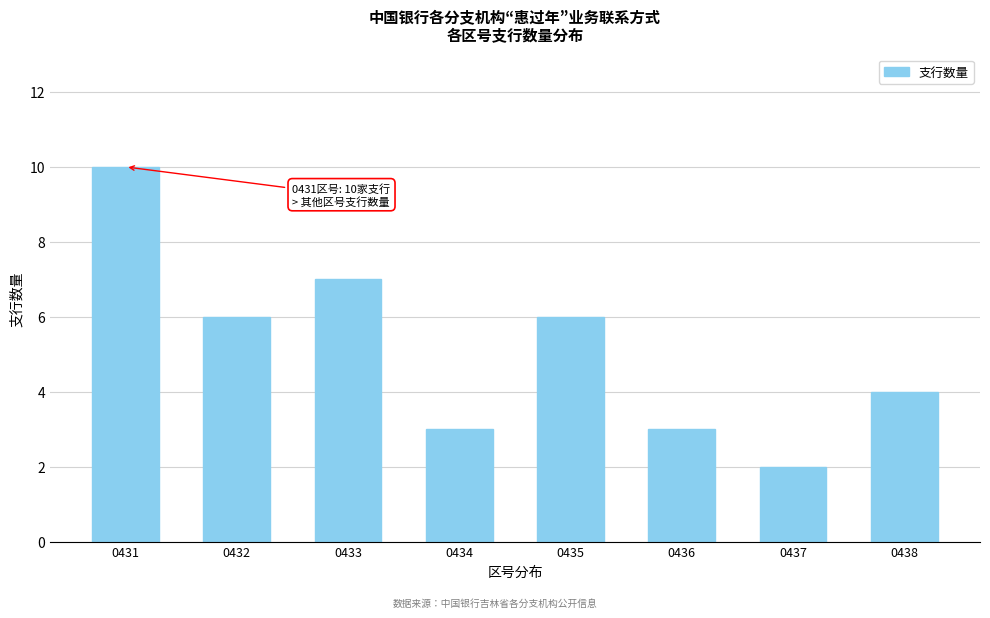

Reading left to right, transcribe all the data shown in this chart.

0431=10	0432=6	0433=7	0434=3	0435=6	0436=3	0437=2	0438=4